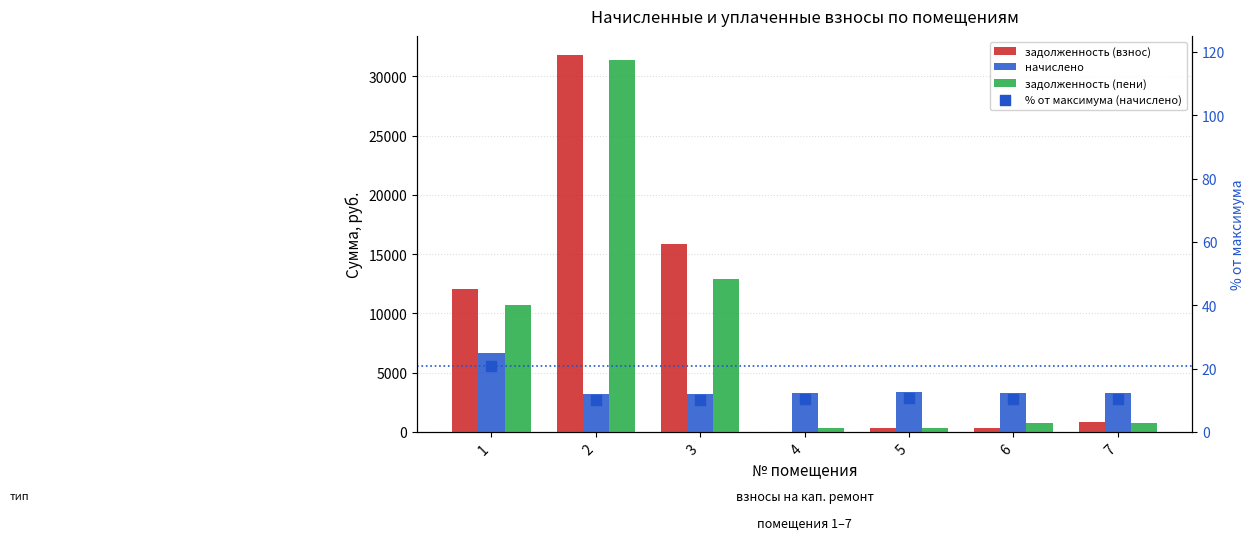

What are all the series names shown in the legend?

задолженность (взнос), начислено, задолженность (пени), % от максимума (начислено)